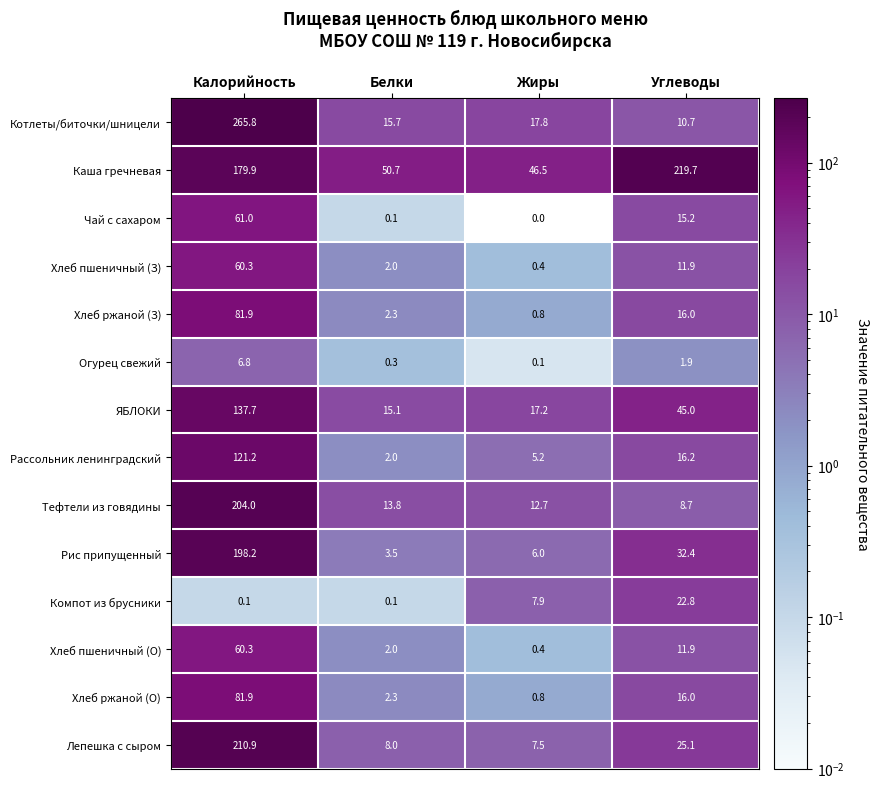

Which label corresponds to the largest value in the chart?

Калорийность